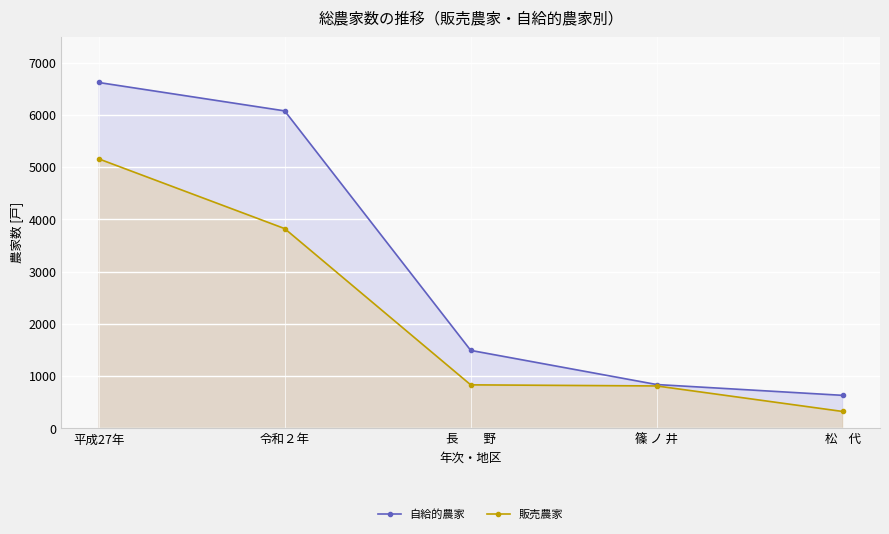

Count the number of categories in the chart.

5